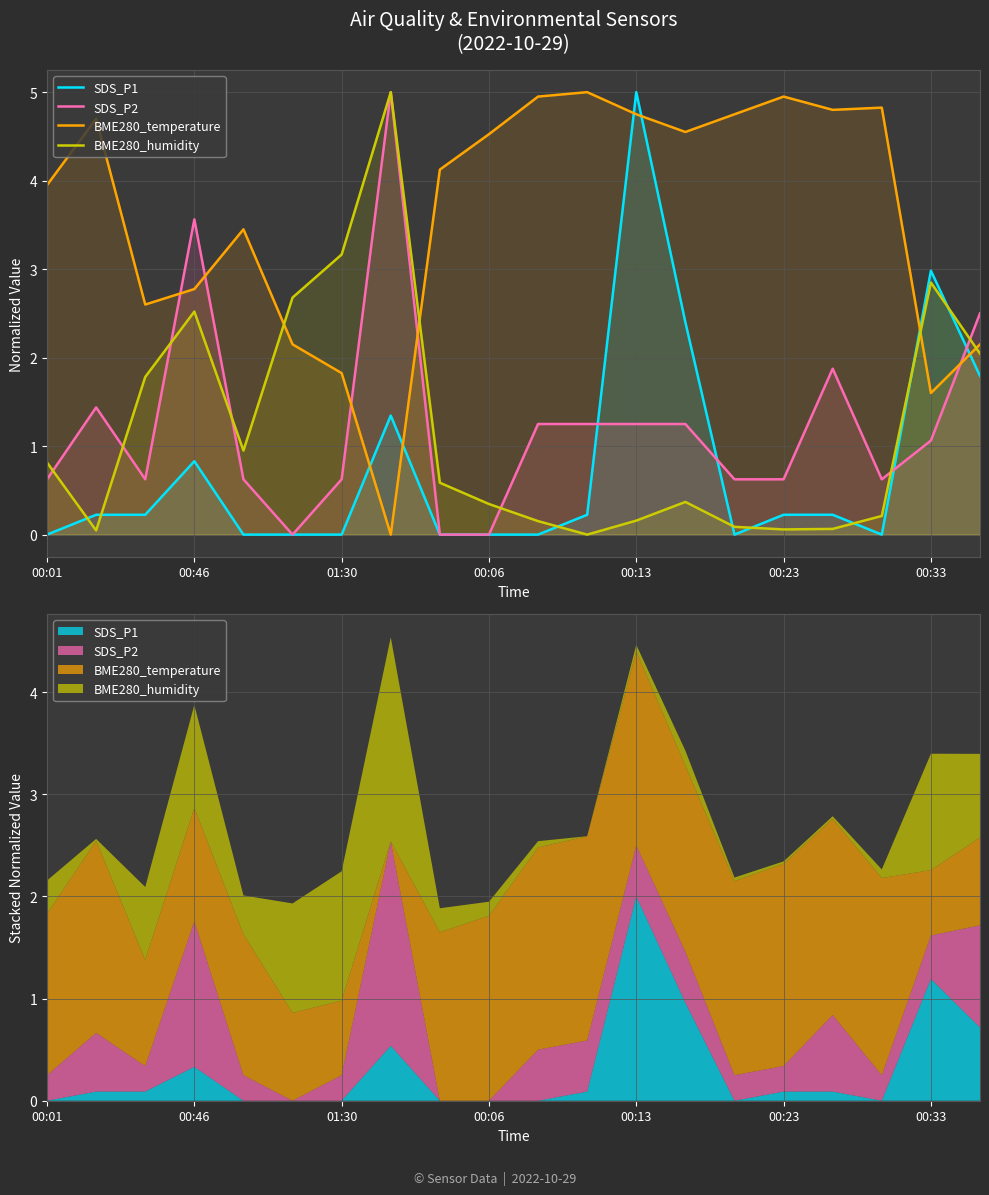

What are all the series names shown in the legend?

SDS_P1, SDS_P2, BME280_temperature, BME280_humidity